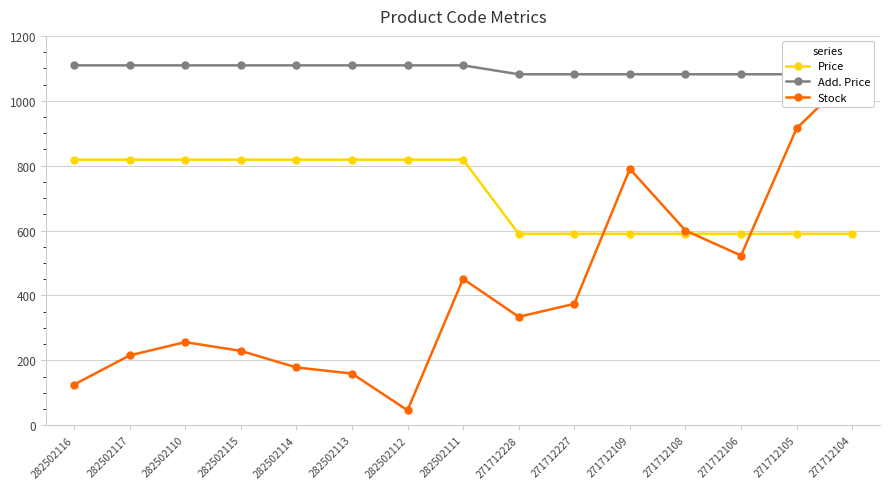

List the labels in order of Add. Price value, smallest first.

271712228, 271712227, 271712109, 271712108, 271712106, 271712105, 271712104, 282502116, 282502117, 282502110, 282502115, 282502114, 282502113, 282502112, 282502111